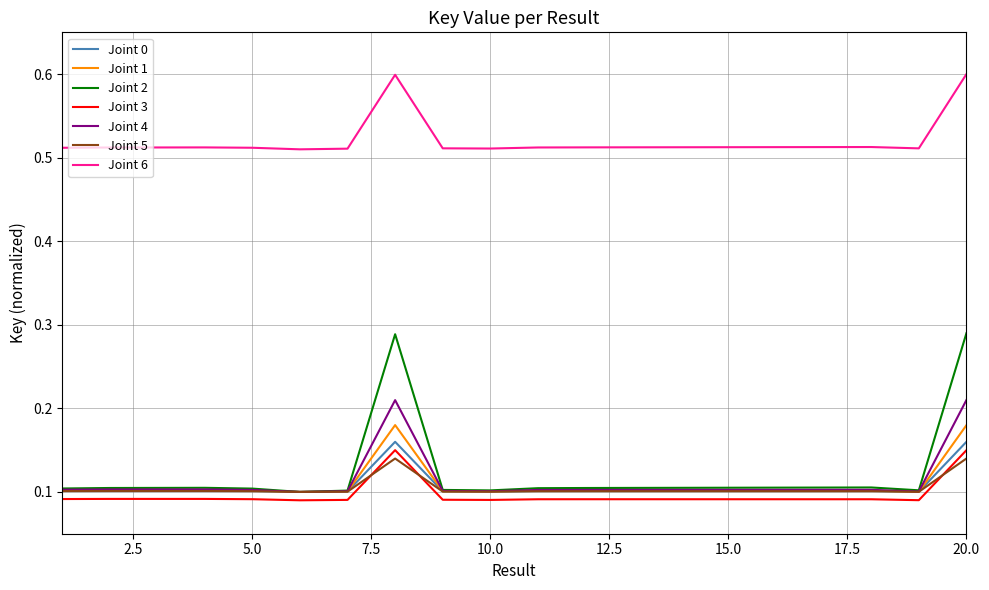

How many lines are shown in the chart?

7